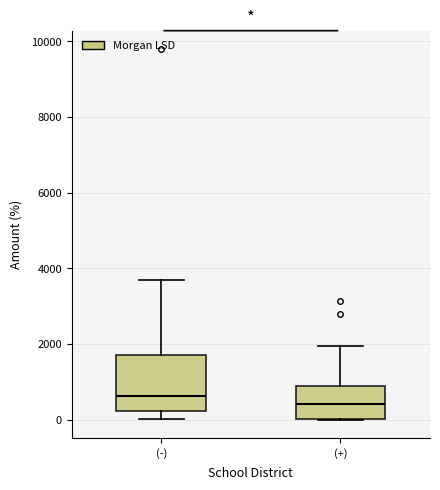

Reading left to right, read every box against the y-axis: the position of its median line, the range the box covers, and the ends of its whiskers. The values are not printed on the chart, so give them approximately, as read against the axis.

(-): median 600, box 200 to 1800, whiskers 0 to 3800
(+): median 400, box 0 to 800, whiskers 0 to 2000